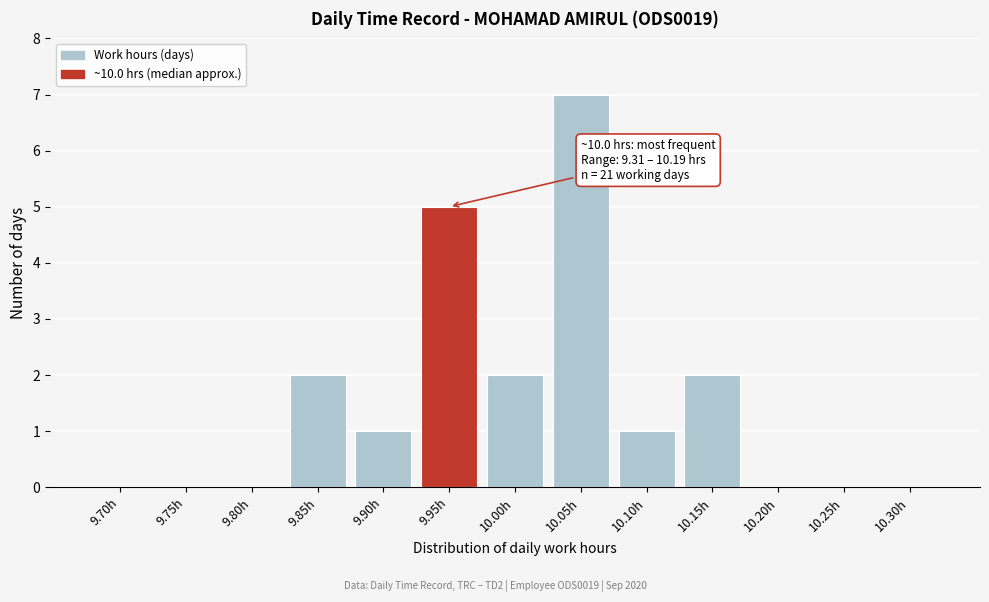

Reading right to left, extract all data points from this chart.

10.30h=0	10.25h=0	10.20h=0	10.15h=2	10.10h=1	10.05h=7	10.00h=2	9.95h=5	9.90h=1	9.85h=2	9.80h=0	9.75h=0	9.70h=0